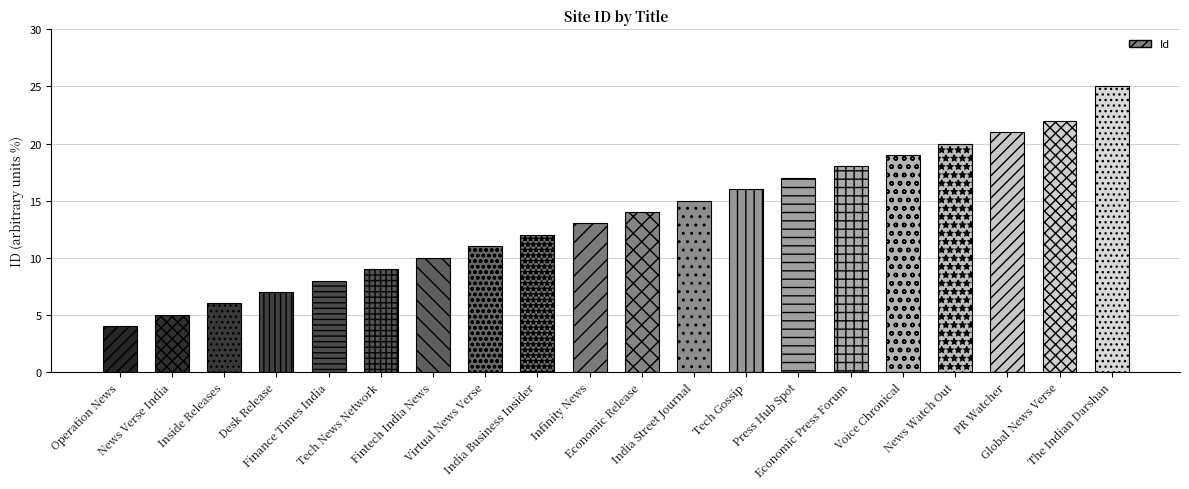

What is the change in value from Tech News Network to India Business Insider?

+3